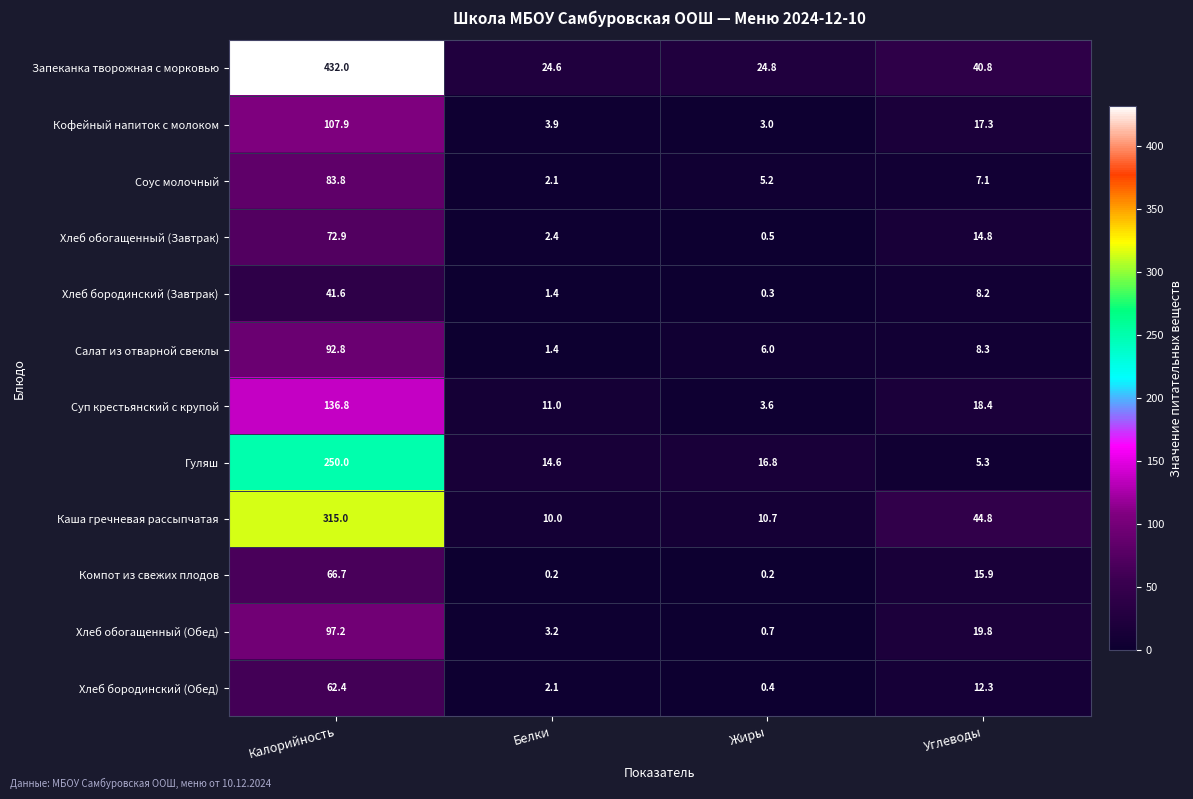

What is the sum of all Гуляш values?

286.7